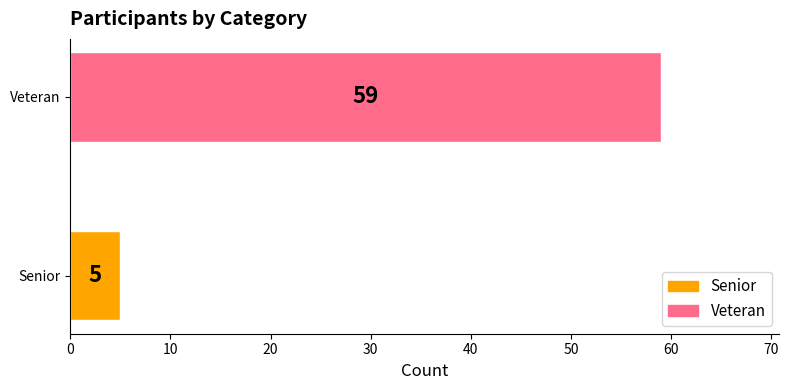

What is the change in value from Senior to Veteran?

+54